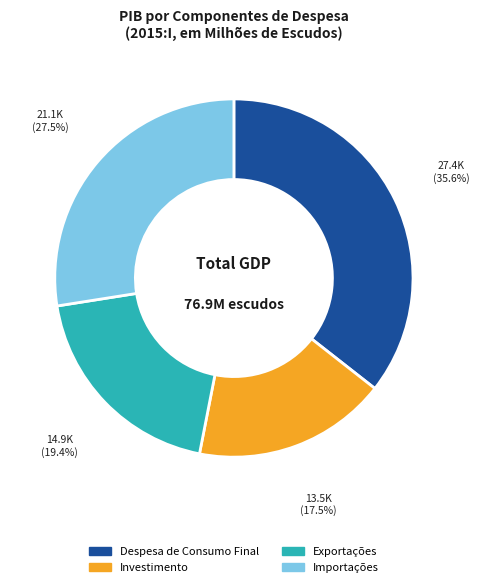

How many slices are in this pie chart?

4